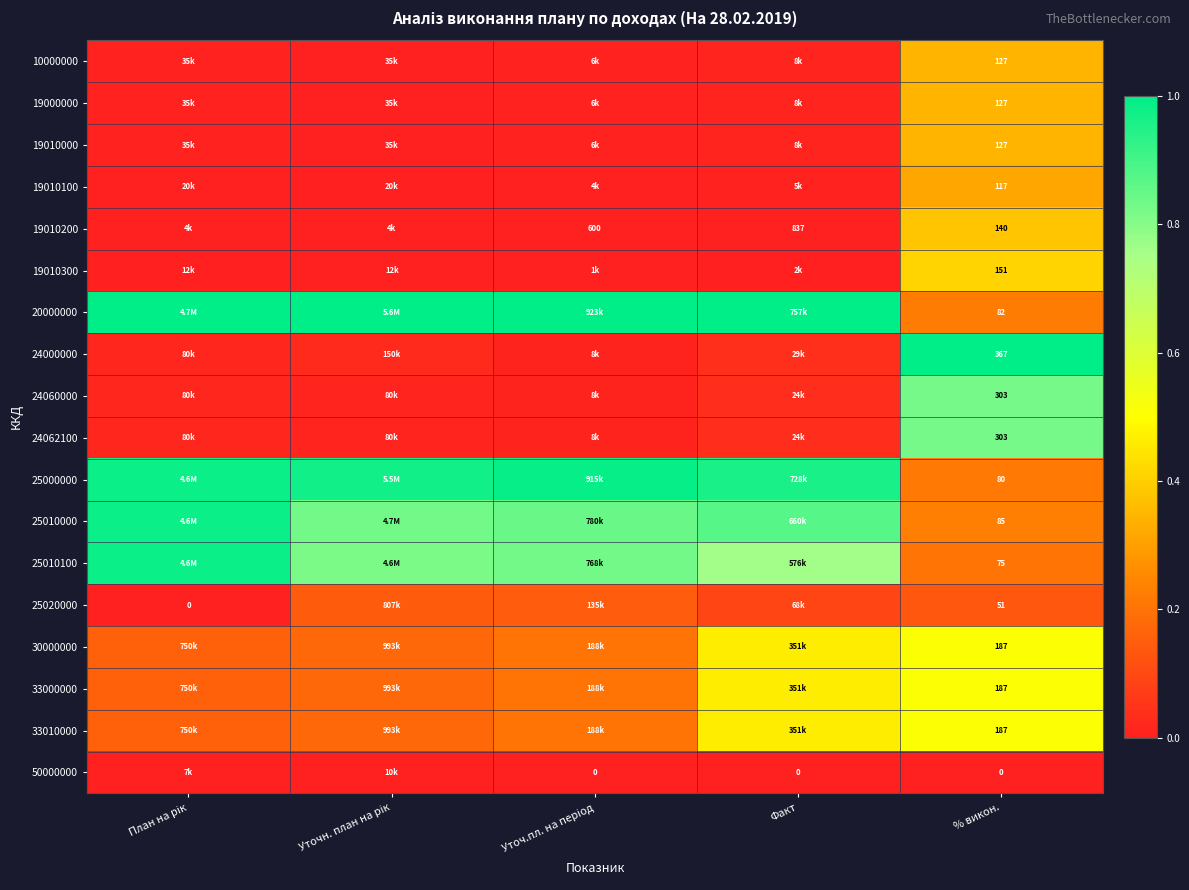

Is the value of 33010000 at % викон. greater than the value of 25020000 at Факт?

Yes